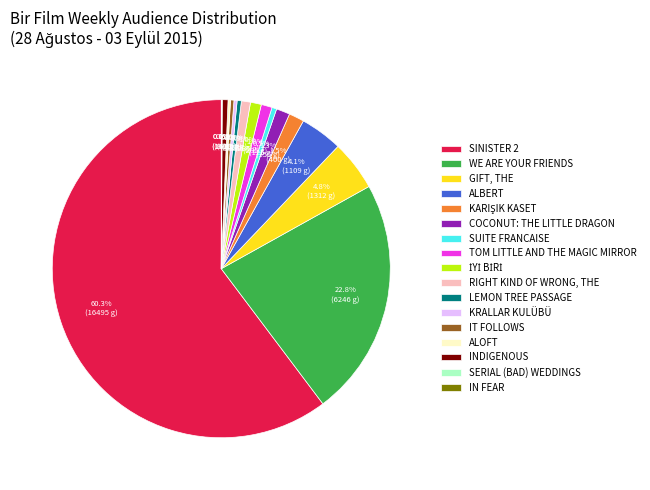

To the nearest percent, what is the average slice percentage?

6%